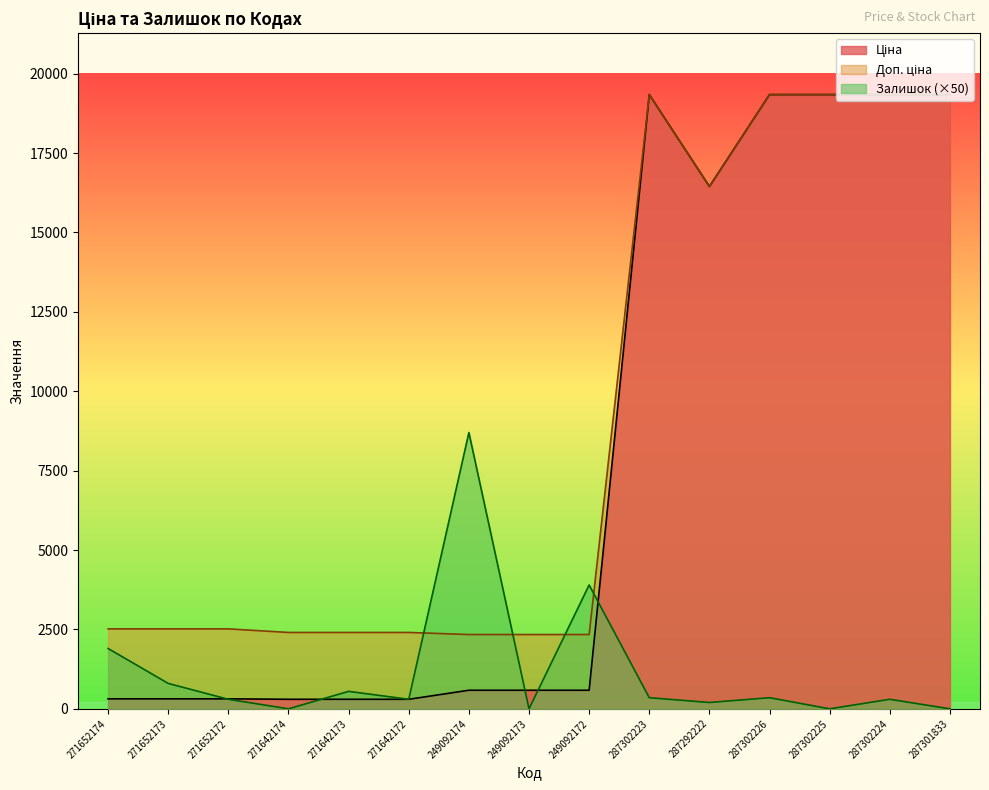

What are all the series names shown in the legend?

Ціна, Доп. ціна, Залишок